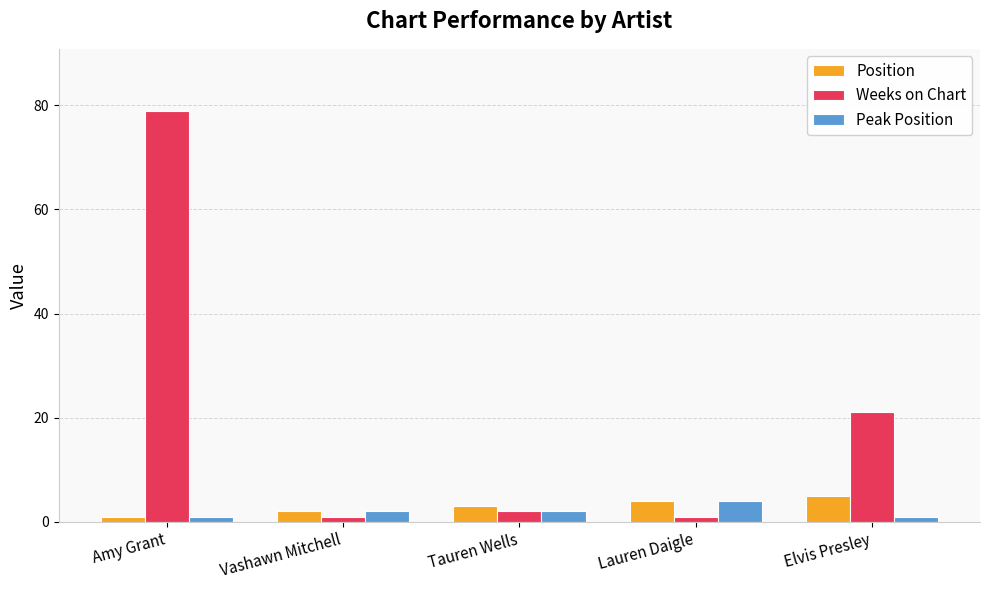

Which series has the widest spread of values?

Weeks on Chart